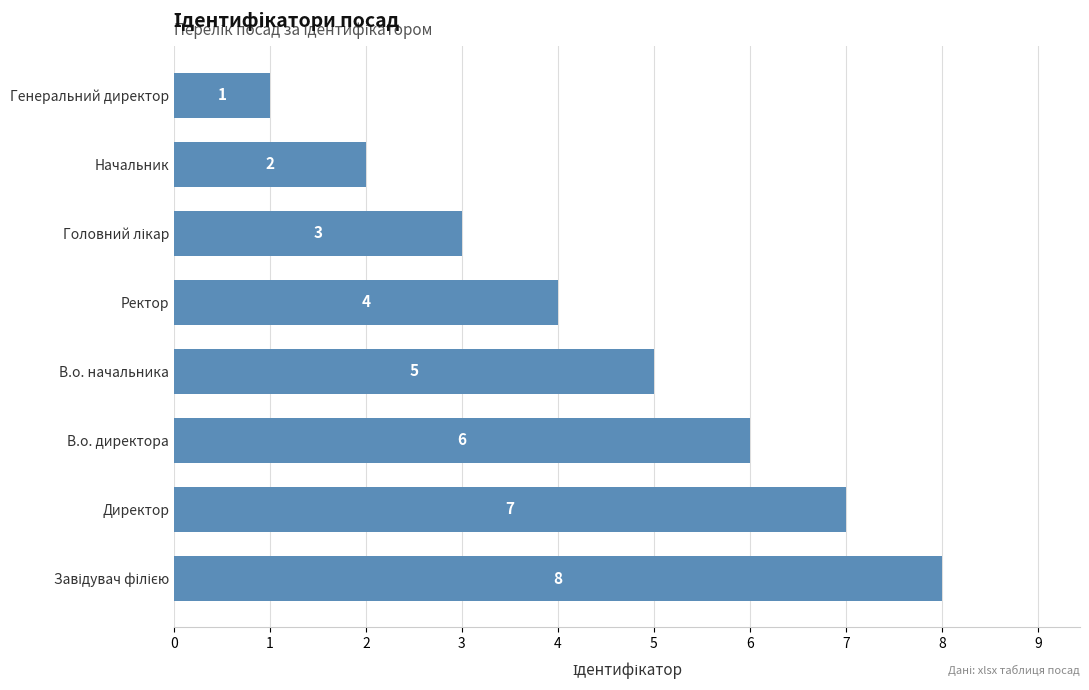

Is it true that the value at В.о. начальника is 5?

True